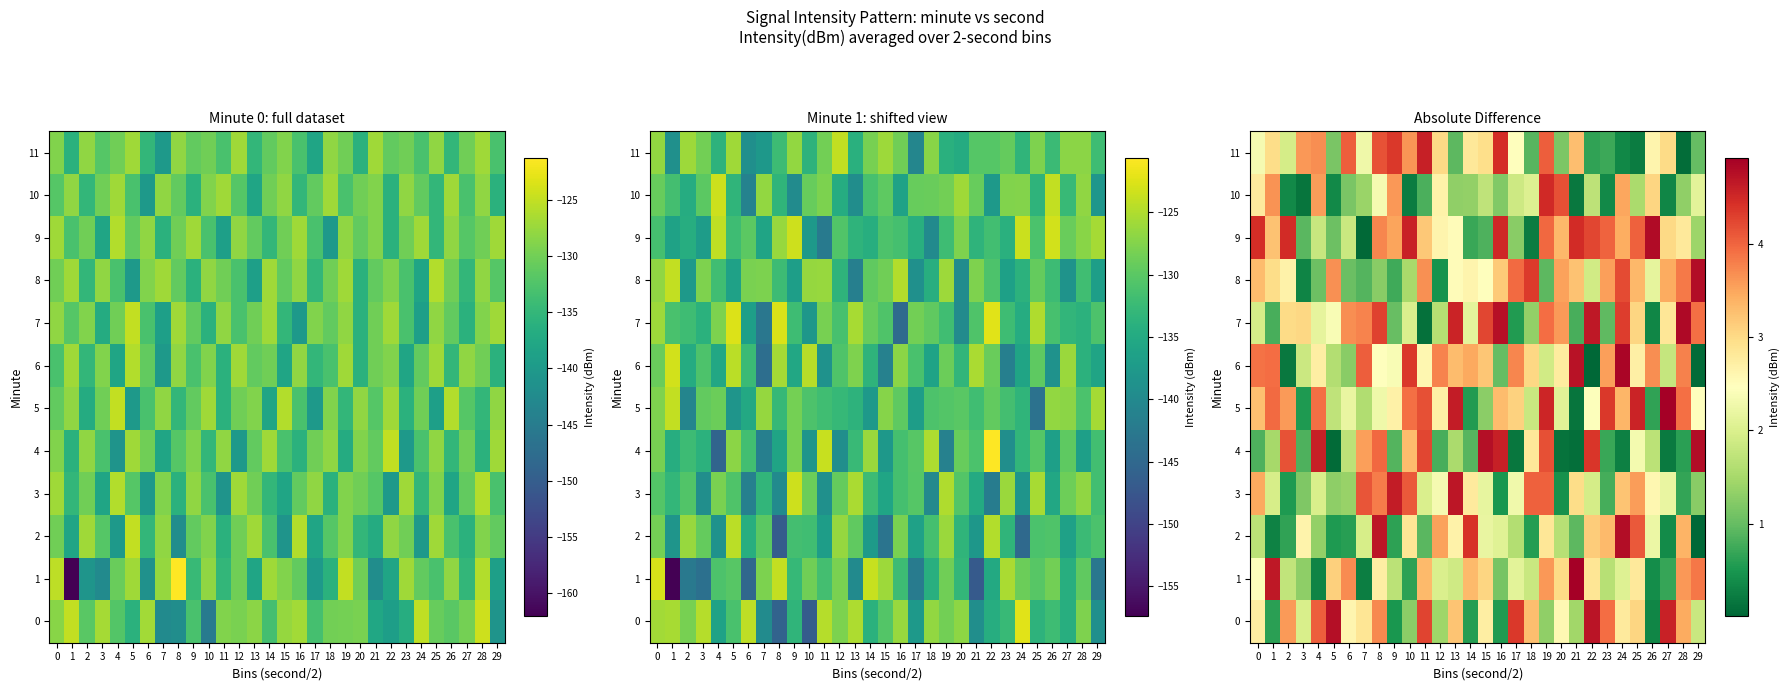

The 8 series shows 2.9 at 22. True or false?

False